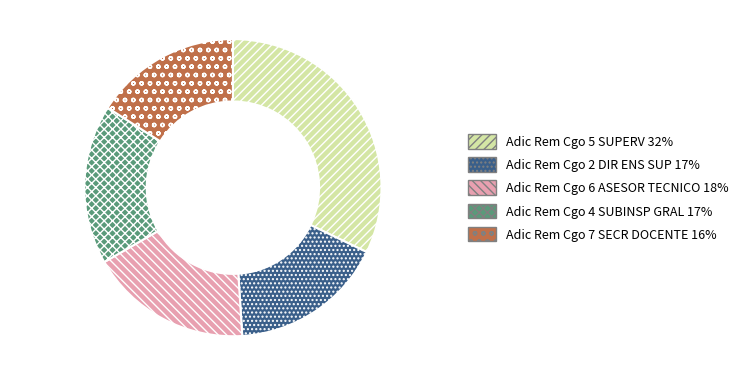

Is there any slice that represents more than half of the pie?

No